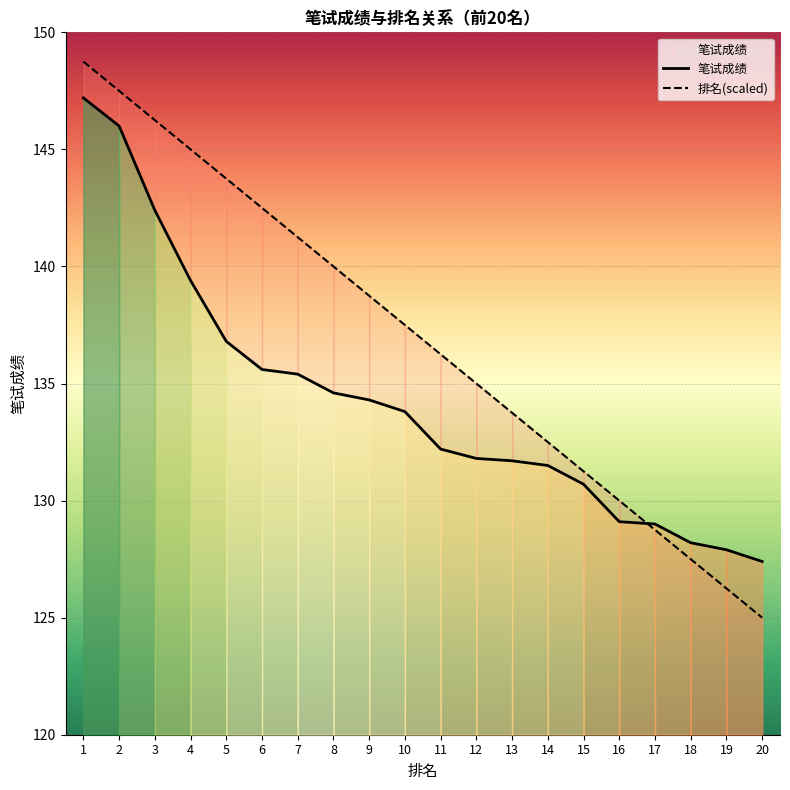

True or false: 排名(scaled) has a value of 207.1 at 5.

False